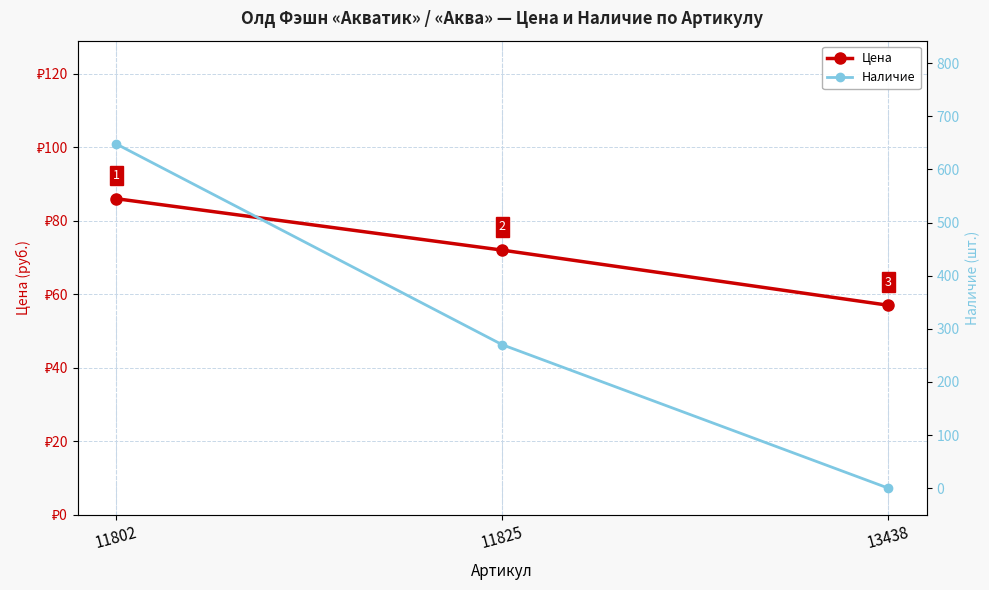

Does the chart display data point markers on the line(s)?

Yes